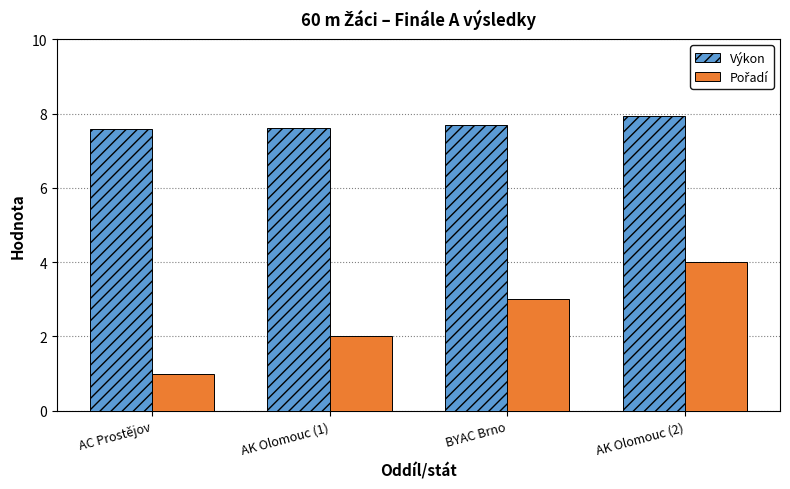

What is the total value across all series at AK Olomouc (2)?

11.9